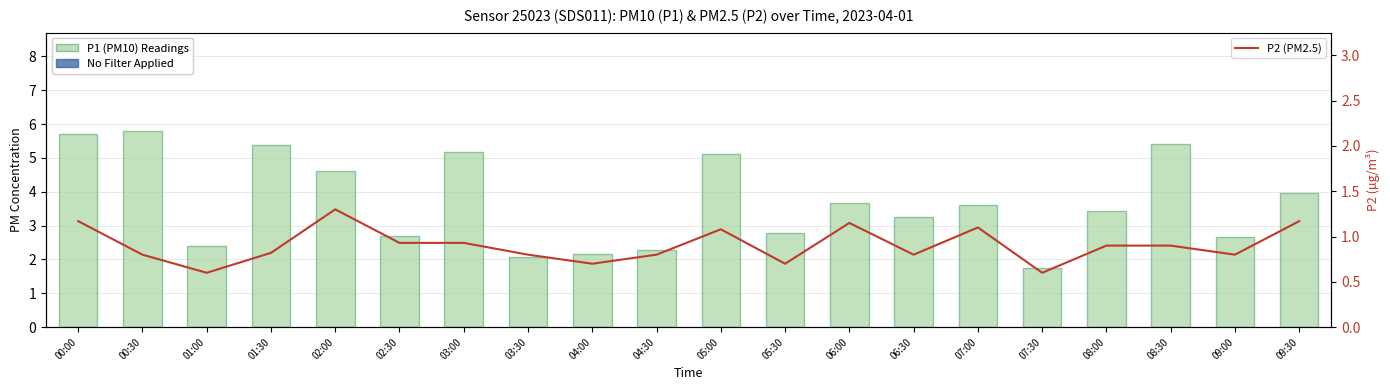

Reading left to right, what are all the values shown in this chart?

P1 (PM10 - No Filter): 5.7	5.8	2.4	5.4	4.6	2.7	5.2	2.1	2.2	2.3	5.1	2.8	3.7	3.2	3.6	1.8	3.4	5.4	2.6	4.0
P2 (PM2.5): 1.2	0.8	0.6	0.8	1.3	0.9	0.9	0.8	0.7	0.8	1.1	0.7	1.1	0.8	1.1	0.6	0.9	0.9	0.8	1.2